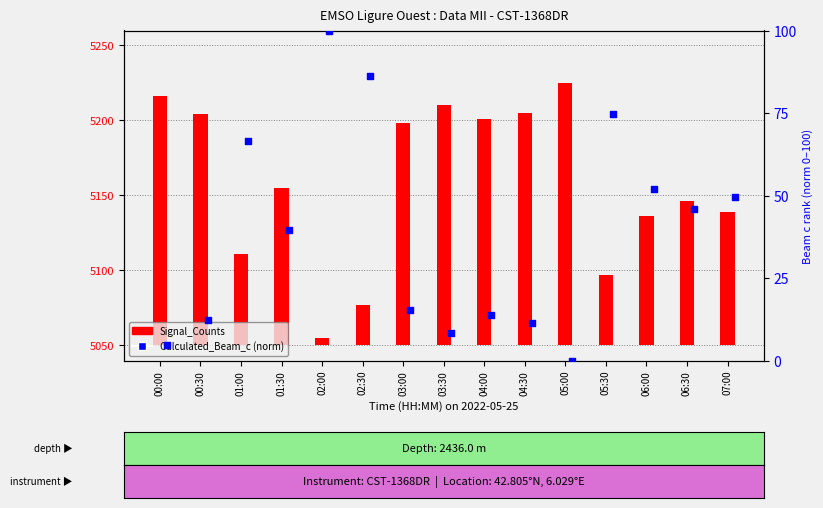

Which series contains the highest Y value?

Signal_Counts